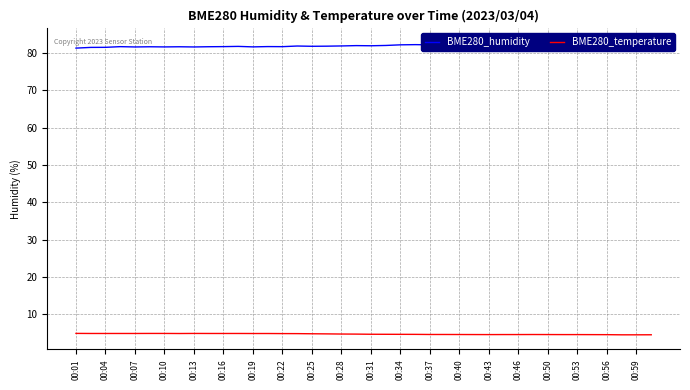

The value of BME280_temperature at 00:40 is 4.5. True or false?

True